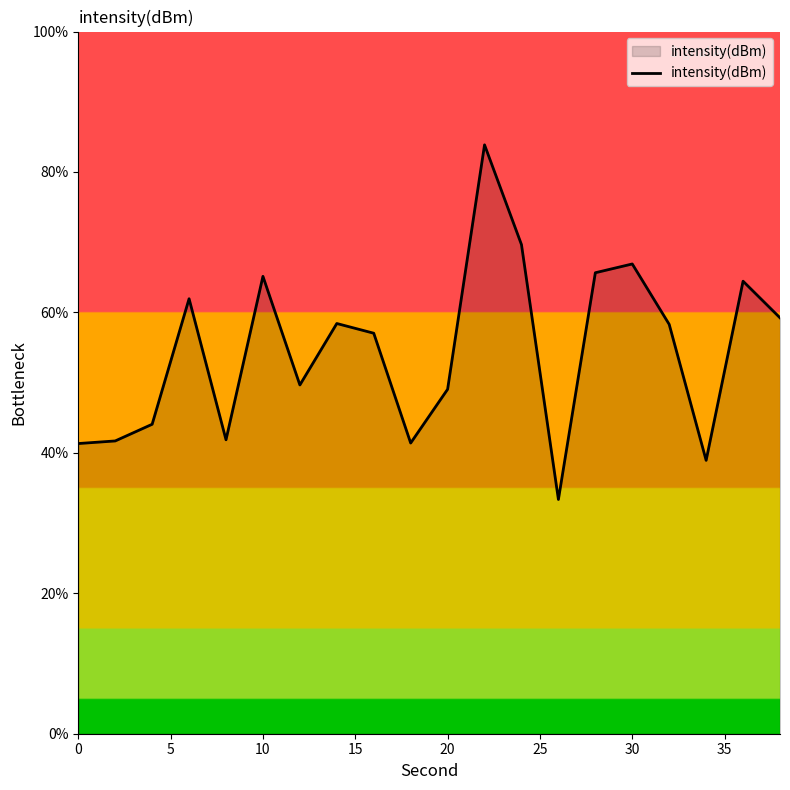

What is the smallest value displayed?

33.4